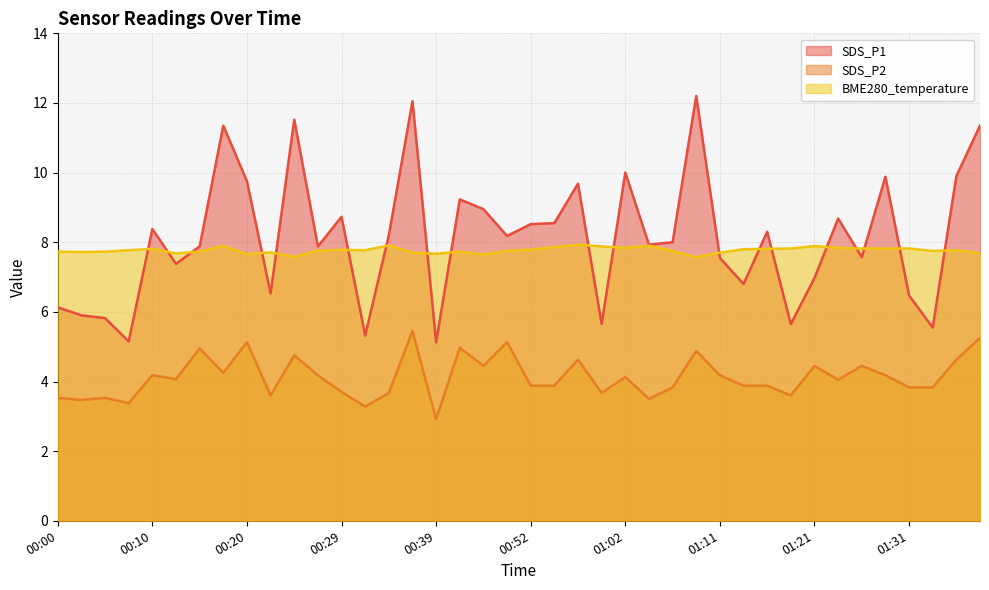

Count the BME280_temperature values in the range 7 to 8.

40